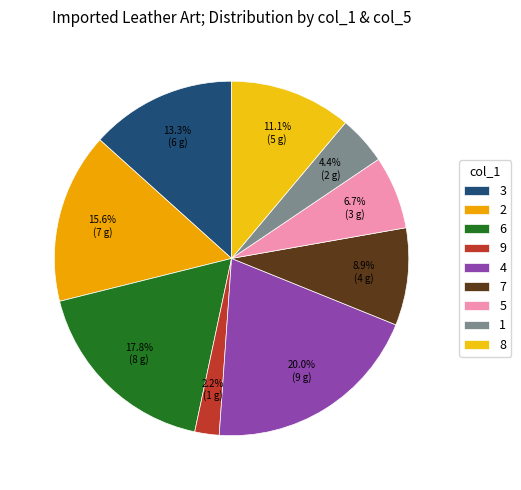

How many segments does this pie chart have?

9